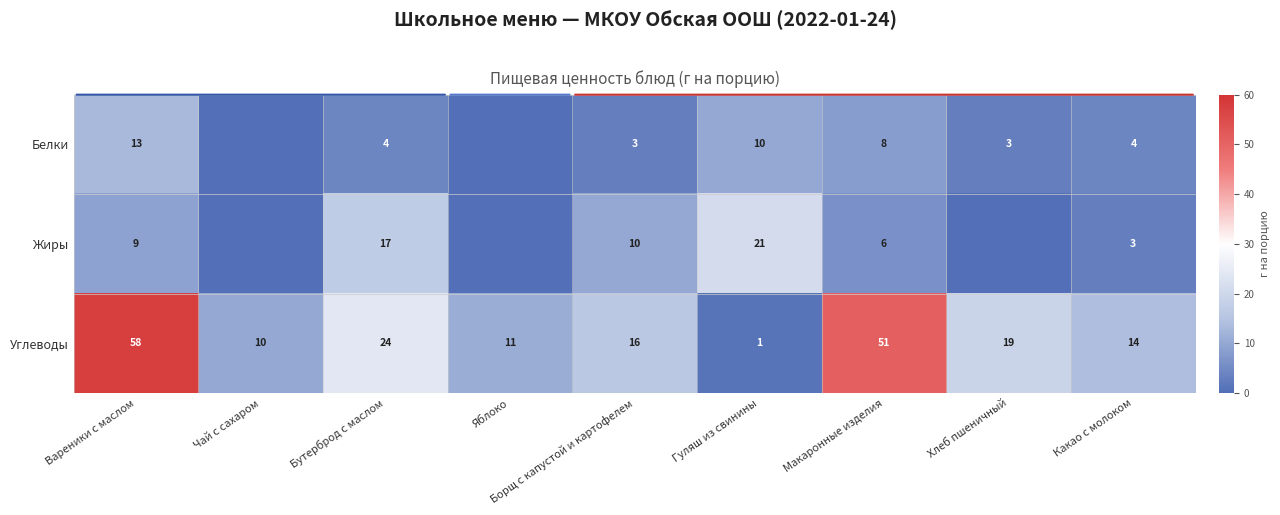

Rank the categories by Углеводы value from lowest to highest.

Гуляш из свинины, Чай с сахаром, Яблоко, Какао с молоком, Борщ с капустой и картофелем, Хлеб пшеничный, Бутерброд с маслом, Макаронные изделия, Вареники с маслом